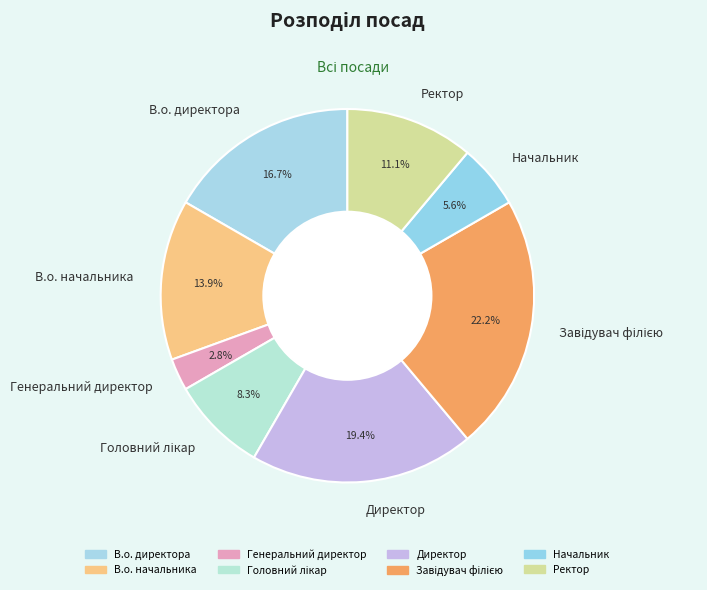

Is the sum of Директор and Начальник greater than half?

No